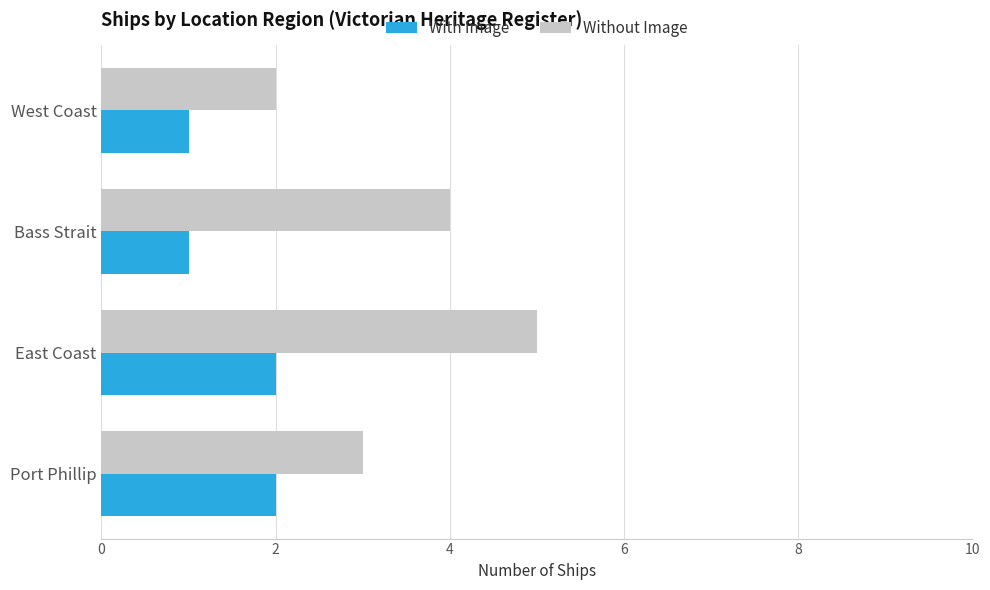

What is the total value across all series at West Coast?

3